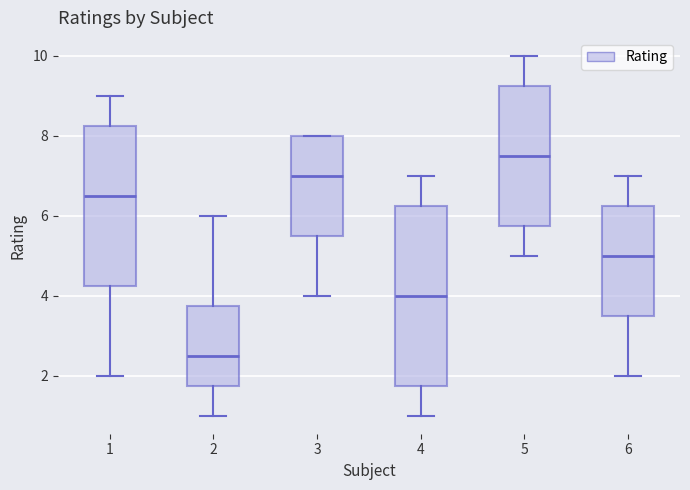

Reading left to right, read every box against the y-axis: the position of its median line, the range the box covers, and the ends of its whiskers. The values are not printed on the chart, so give them approximately, as read against the axis.

1: median 6.6, box 4.2 to 8.2, whiskers 2.0 to 9.0
2: median 2.6, box 1.8 to 3.8, whiskers 1.0 to 6.0
3: median 7.0, box 5.6 to 8.0, whiskers 4.0 to 8.0
4: median 4.0, box 1.8 to 6.2, whiskers 1.0 to 7.0
5: median 7.6, box 5.8 to 9.2, whiskers 5.0 to 10.0
6: median 5.0, box 3.6 to 6.2, whiskers 2.0 to 7.0